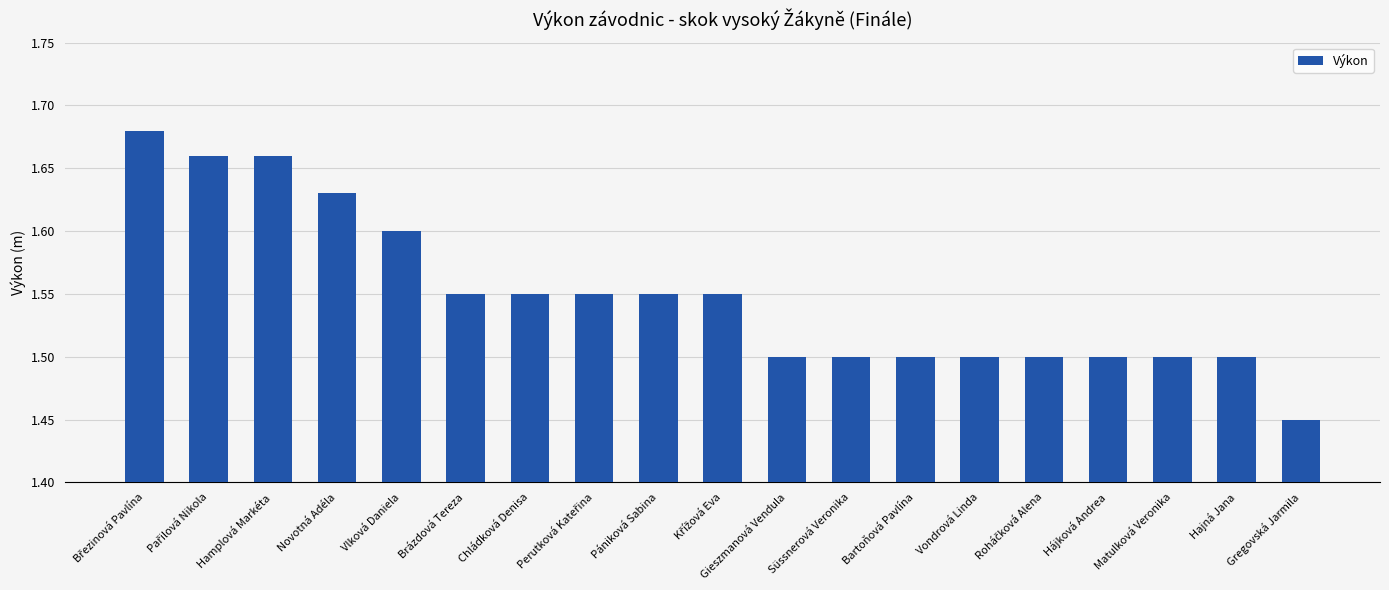

What is the label of the 17th bar from the right?

Hamplová Markéta